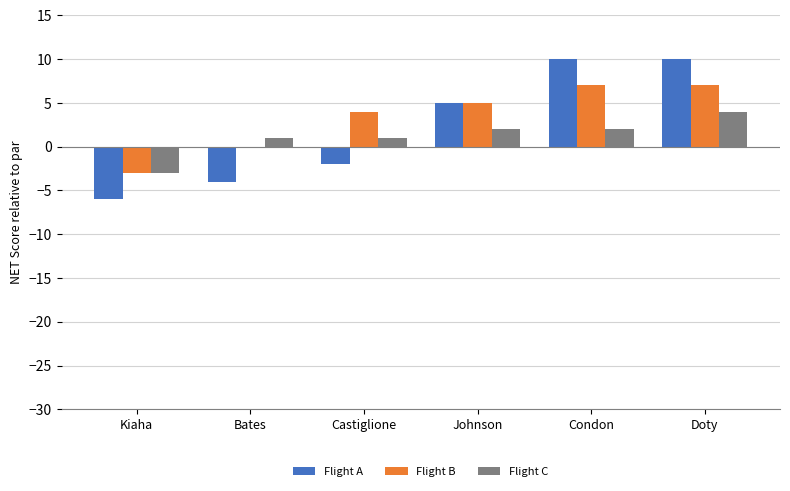

What value does the Flight A series have at Condon?

10